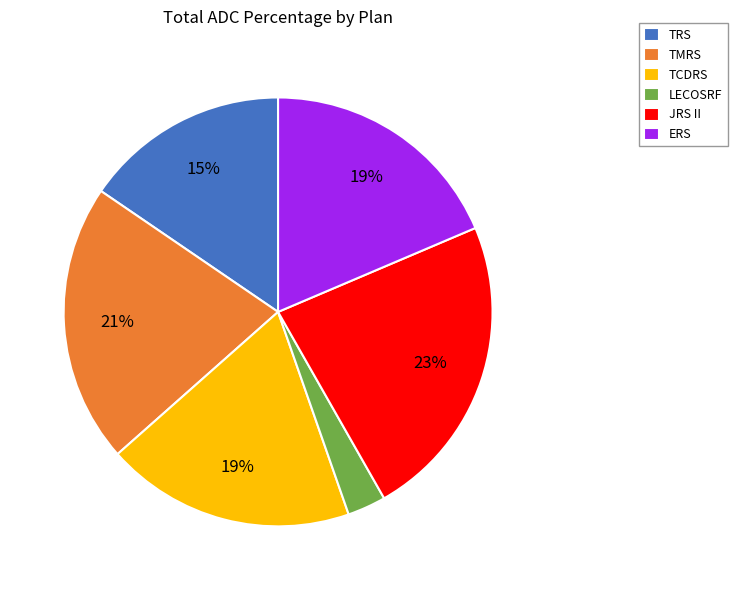

To the nearest percent, what percentage of the pie is ERS?

19%